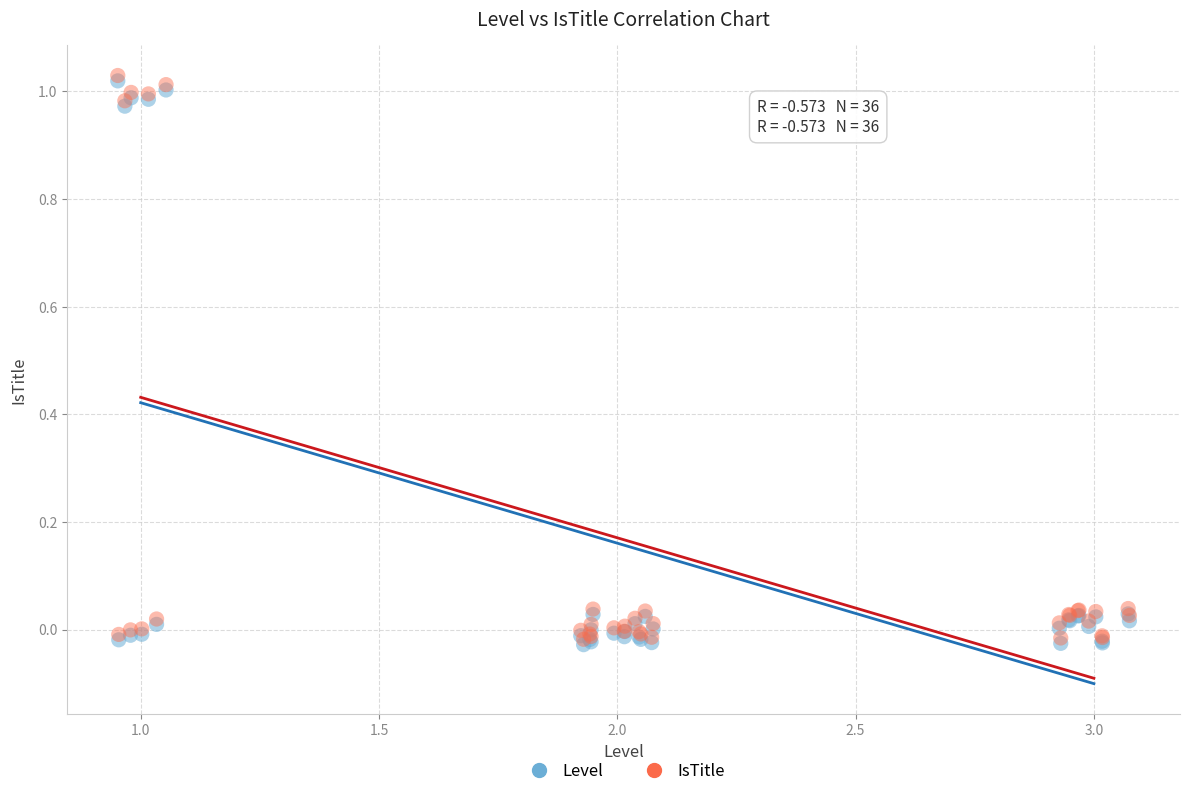

What are all the series names shown in the legend?

Level, IsTitle